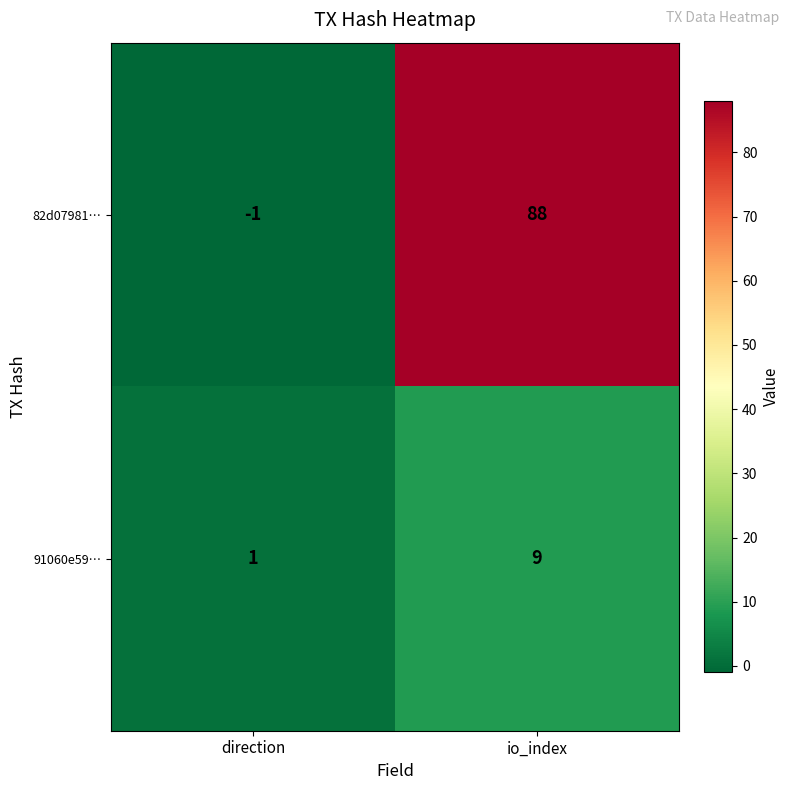

What is the difference between the maximum and minimum values in the 91060e59… series?

8